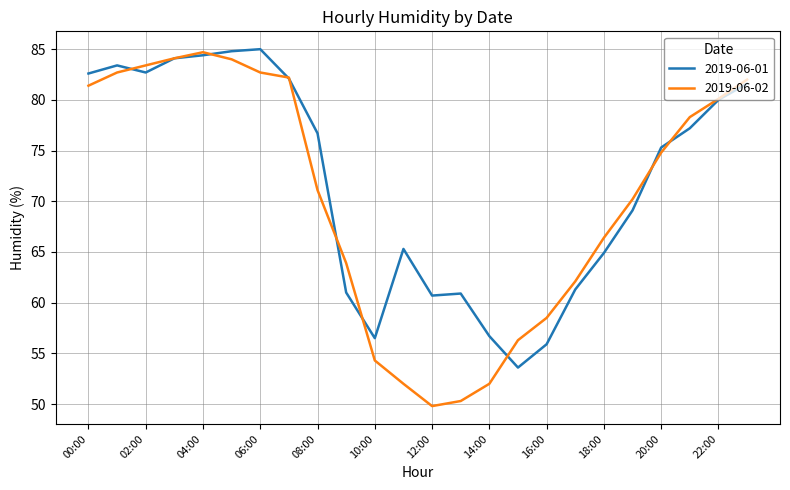

Which series has the widest spread of values?

2019-06-02